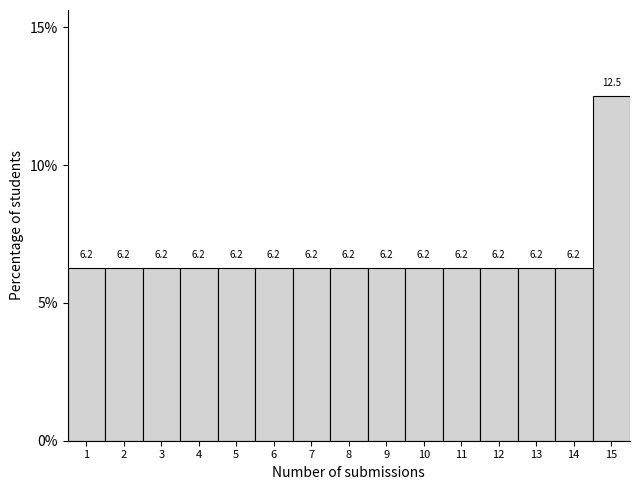

The value at 1 is 9.8. True or false?

False